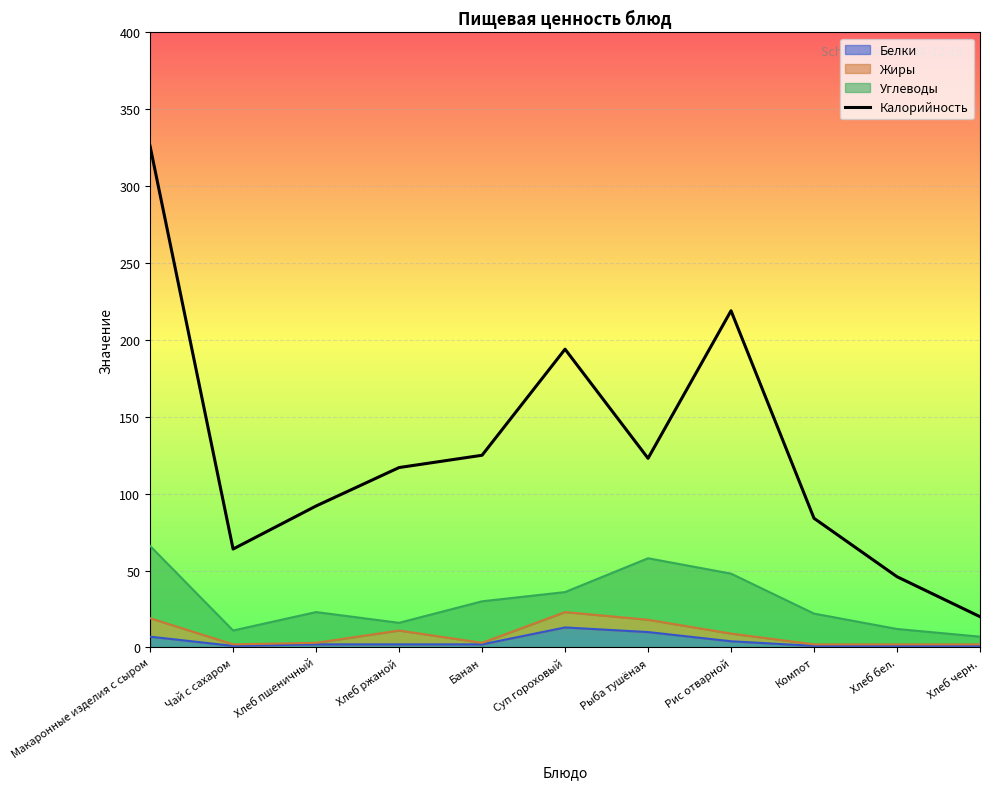

At which category does the data reach its first local peak?

Суп гороховый